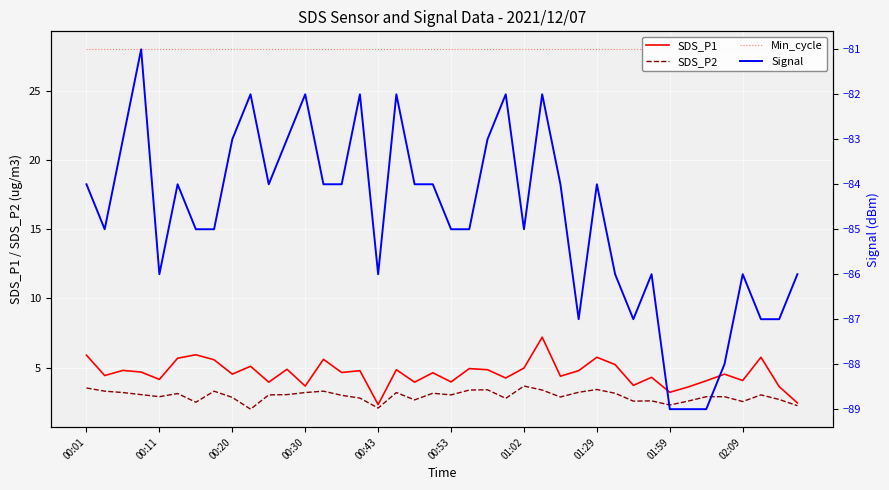

What are all the series names shown in the legend?

SDS_P1, SDS_P2, Min_cycle, Signal